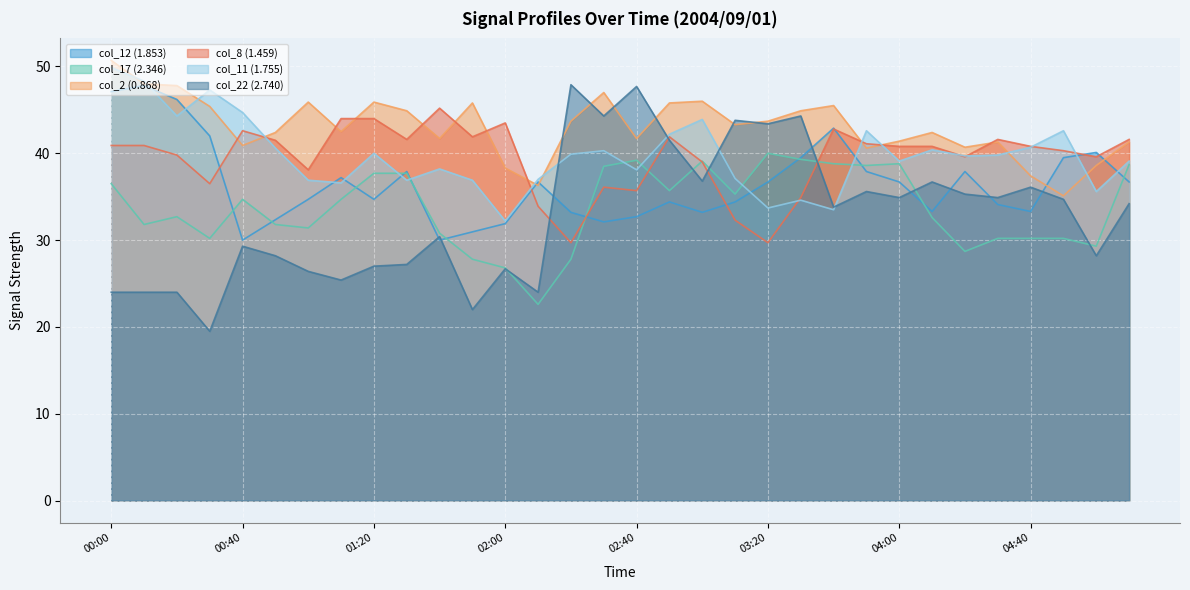

How many interior local peaks does the col_2 (0.868) series have?

8